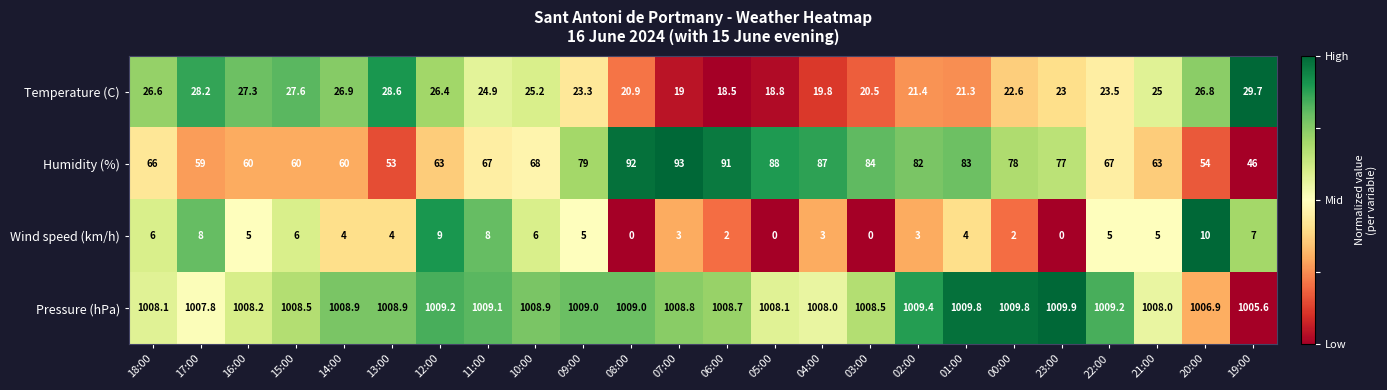

True or false: Pressure (hPa) has a value of 1665.5 at 12:00.

False